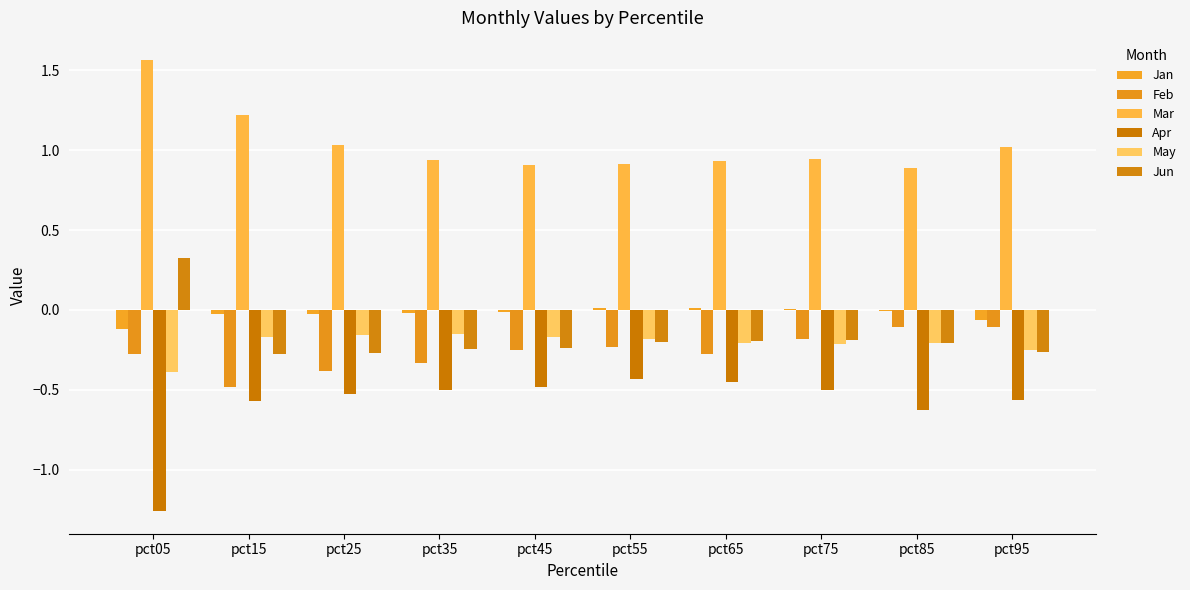

Which series has the largest total across all categories?

Mar